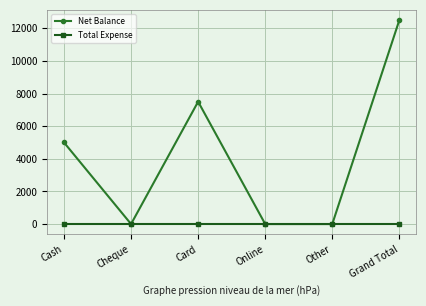

Which series has the widest spread of values?

Net Balance